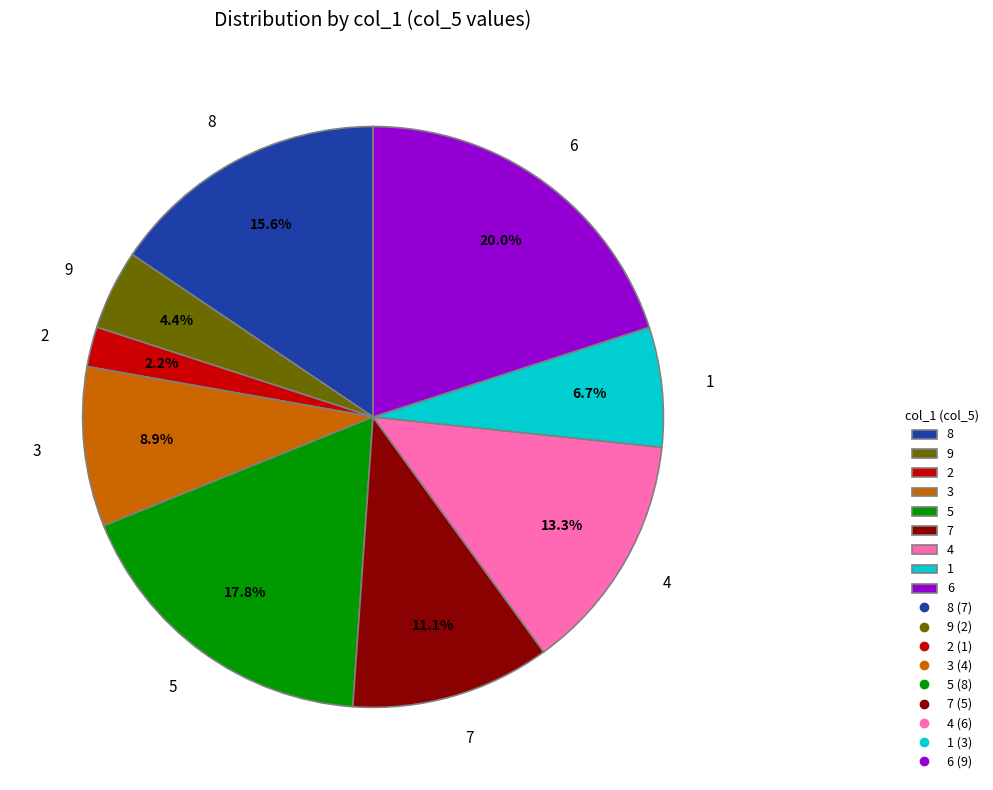

What percentage is the 5 slice, to the nearest percent?

18%